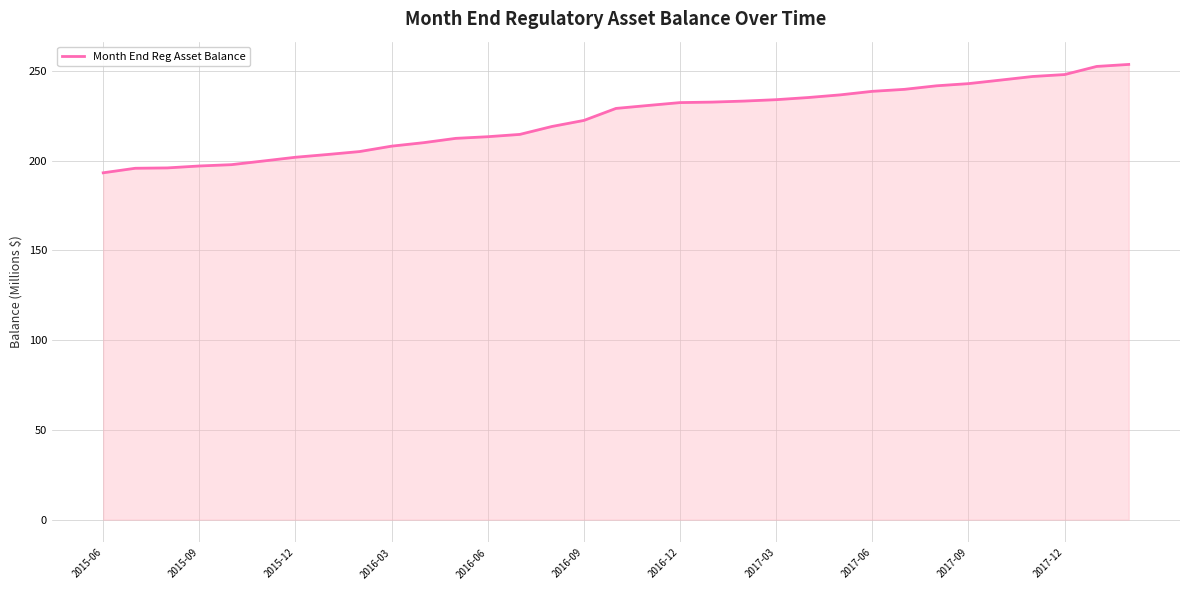

How many values are below 229?

16